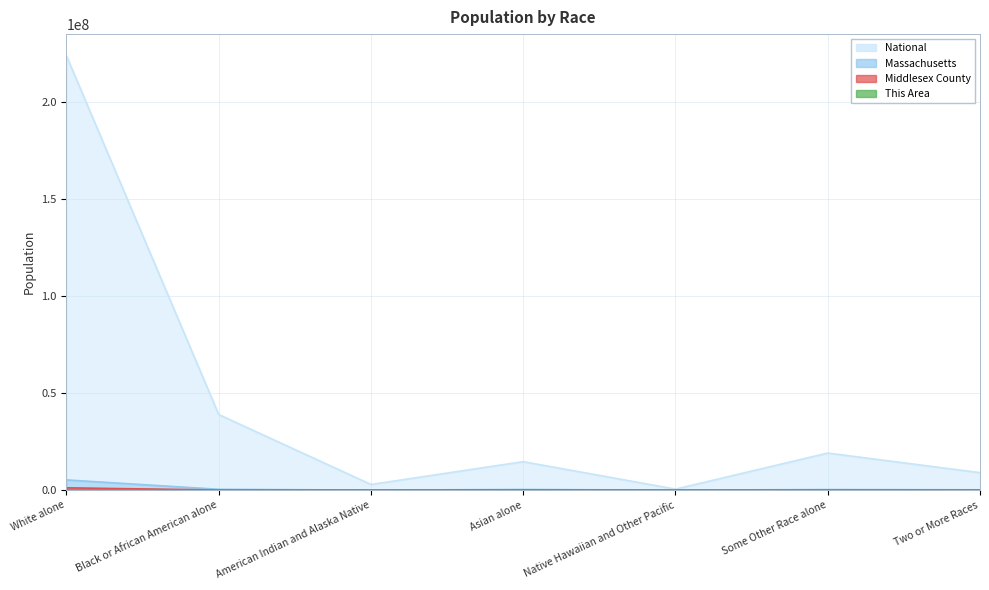

True or false: National and Middlesex County intersect in this chart.

False